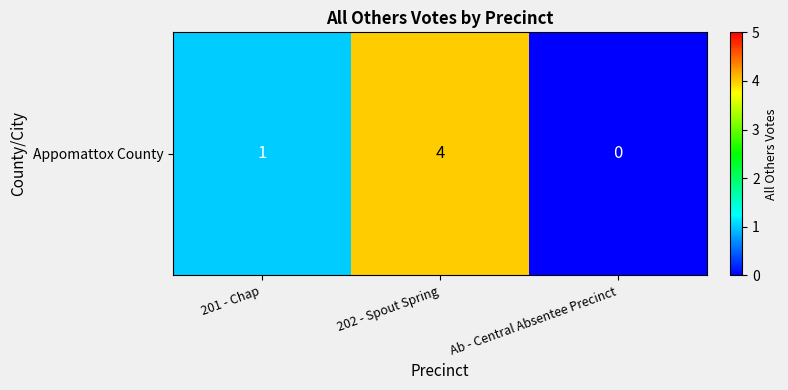

What is the greatest value displayed?

4